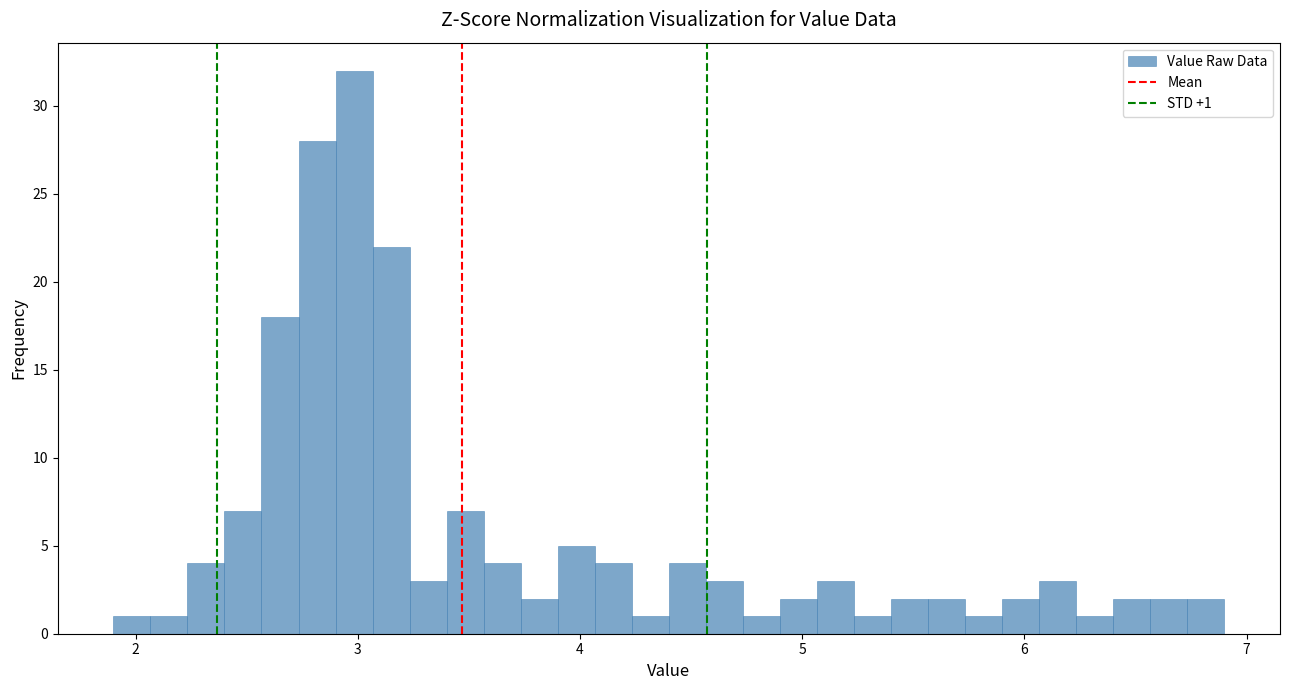

Around what value on the x-axis is the tallest bar? Give the approximate position of its centre, as read against the axis.

3.0